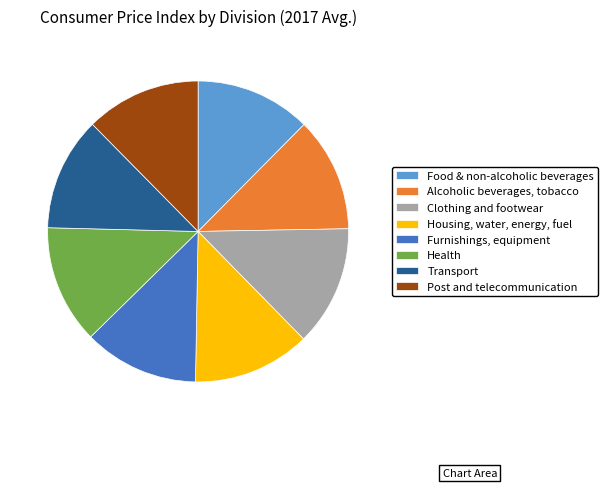

What is the ratio of the value at Alcoholic beverages, tobacco to the value at Food & non-alcoholic beverages?

1.0